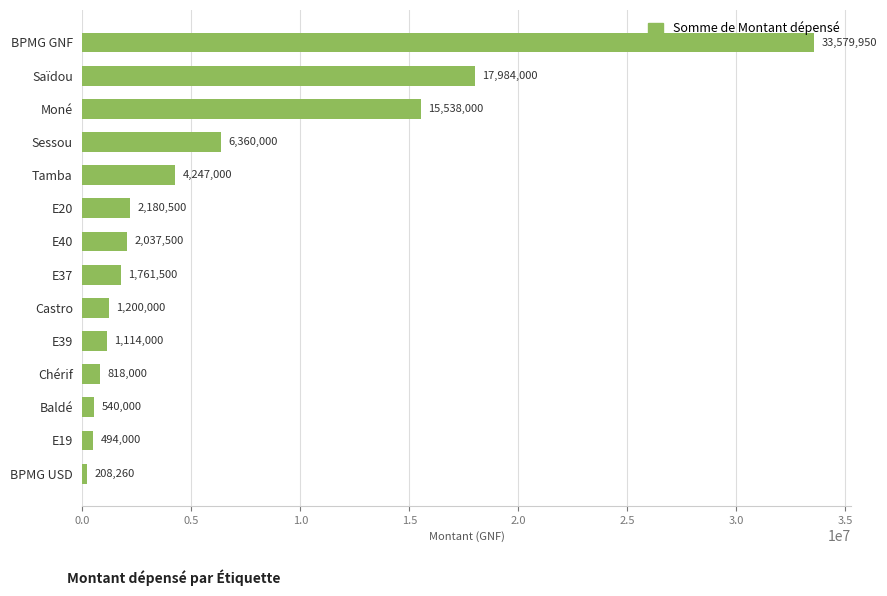

What is the difference between the maximum and second lowest values?

33085950